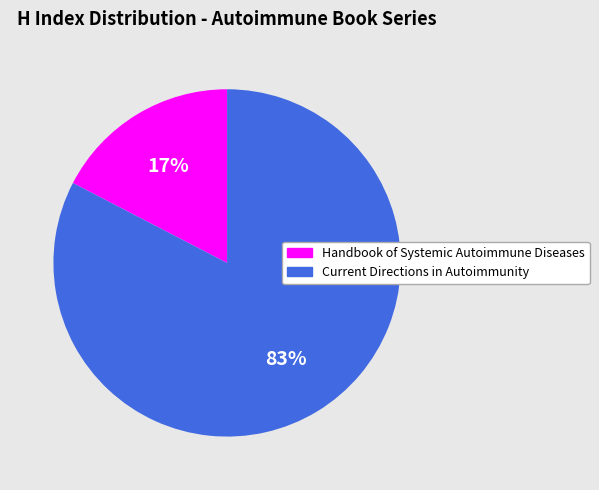

To the nearest percent, what portion does Handbook of Systemic Autoimmune Diseases represent?

17%